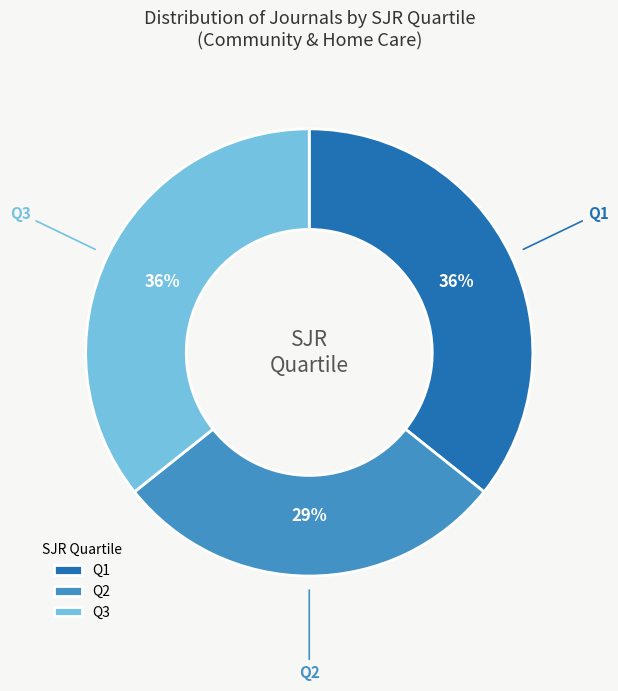

What percentage is the Q2 slice, to the nearest percent?

29%